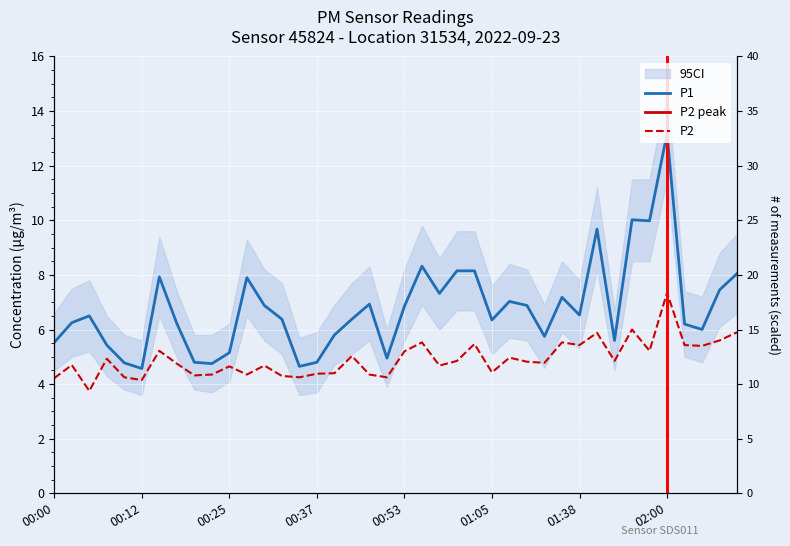

Rank the series by their maximum value, from highest to lowest.

P1, P2